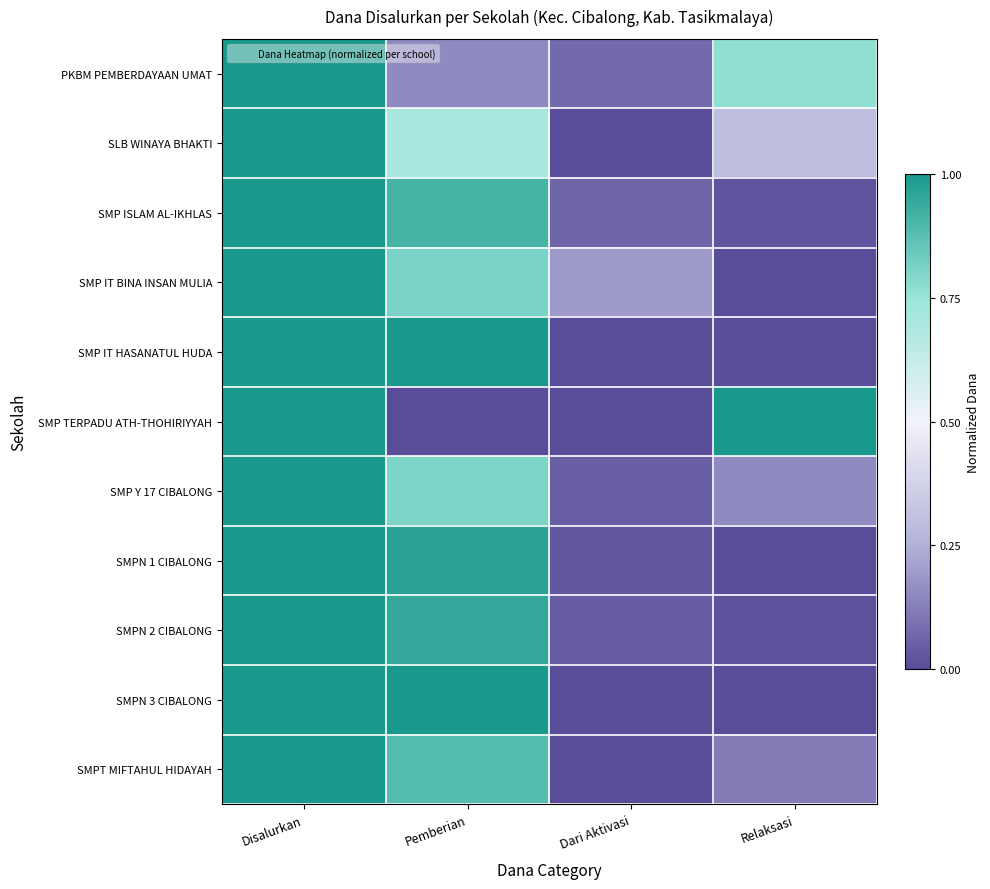

Rank the series by their maximum value, from lowest to highest.

PKBM PEMBERDAYAAN UMAT, SLB WINAYA BHAKTI, SMP ISLAM AL-IKHLAS, SMP IT BINA INSAN MULIA, SMP IT HASANATUL HUDA, SMP TERPADU ATH-THOHIRIYYAH, SMP Y 17 CIBALONG, SMPN 1 CIBALONG, SMPN 2 CIBALONG, SMPN 3 CIBALONG, SMPT MIFTAHUL HIDAYAH